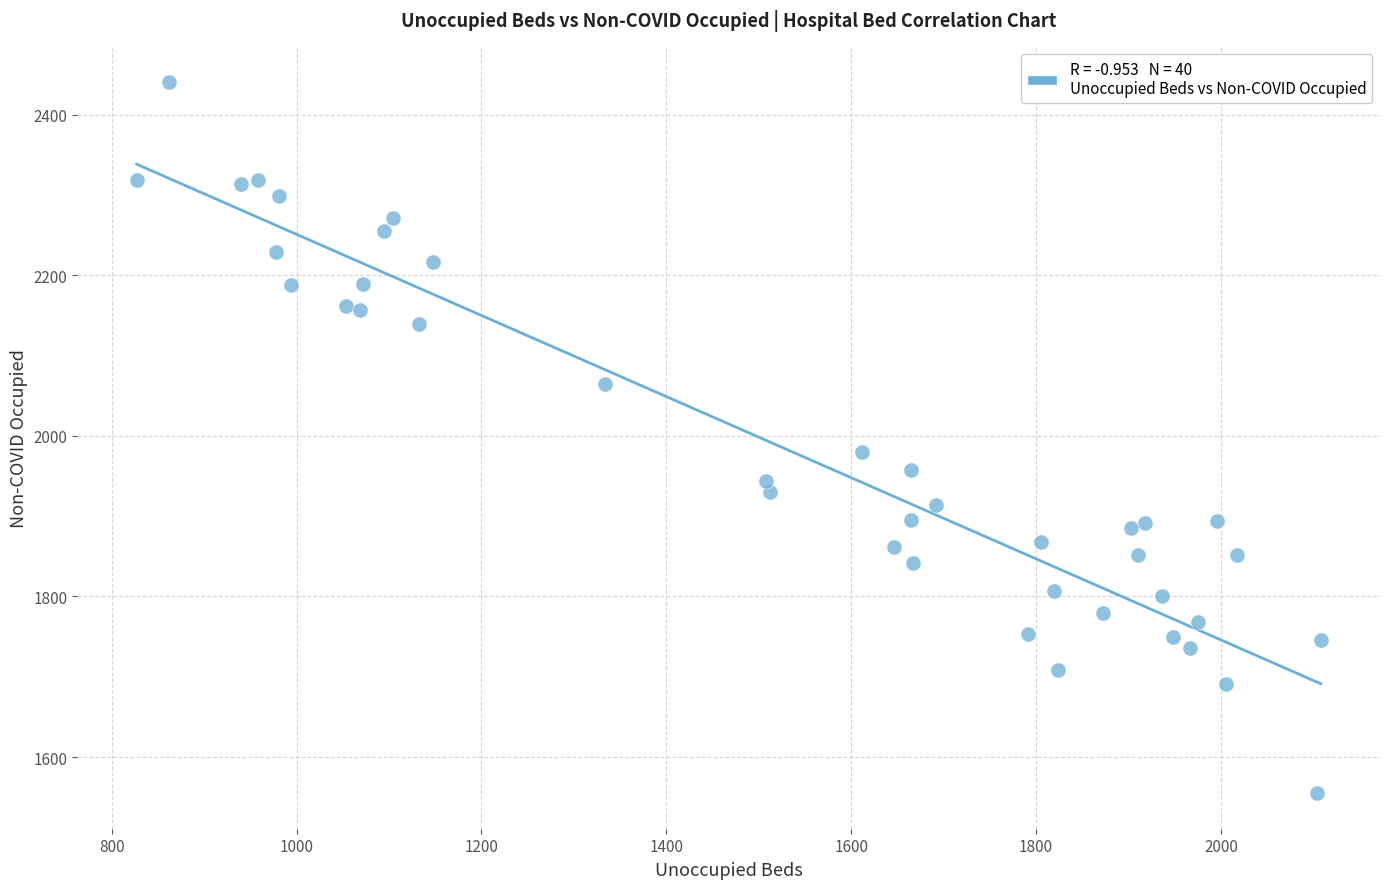

What Y value in the scatter plot is closest to 1997?

1980